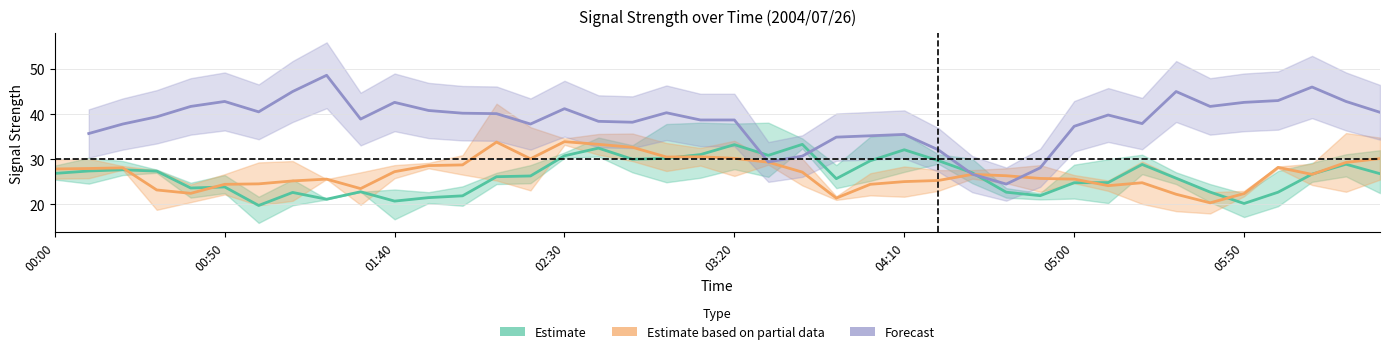

List the series in order of their overall mean, lowest first.

Estimate, Estimate based on partial data, Forecast